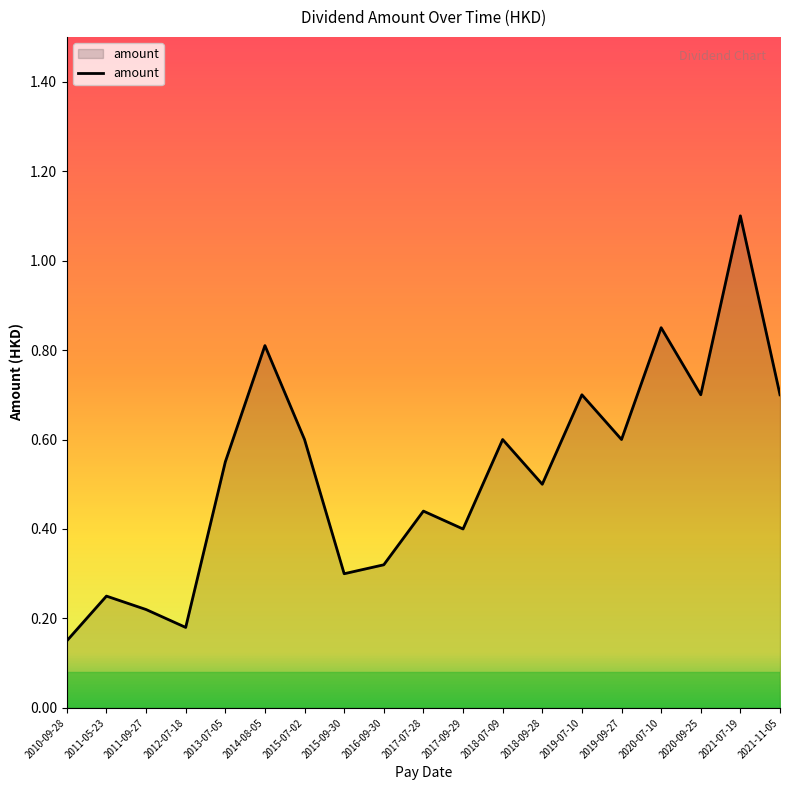

What position from the left is 2017-07-28?

10